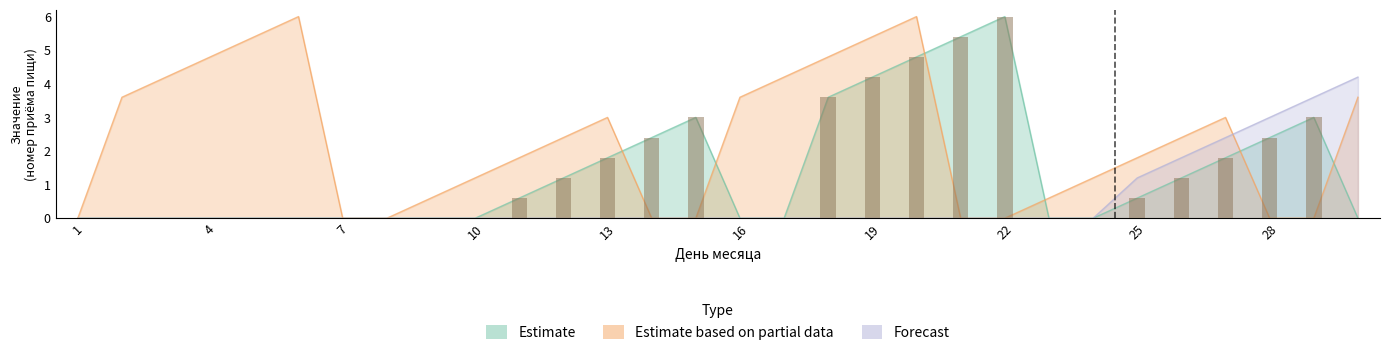

Are the bars grouped side by side (vs. stacked)?

Yes